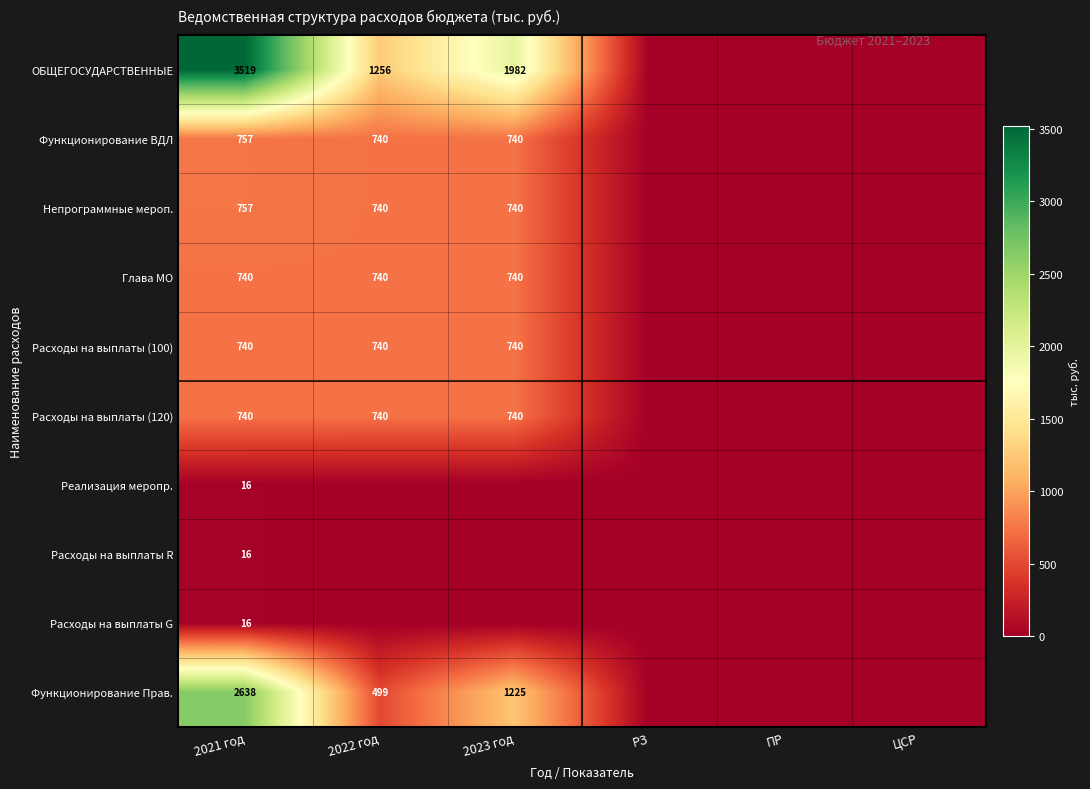

Is it true that Непрограммные мероп. equals 363 at 2023 год?

False